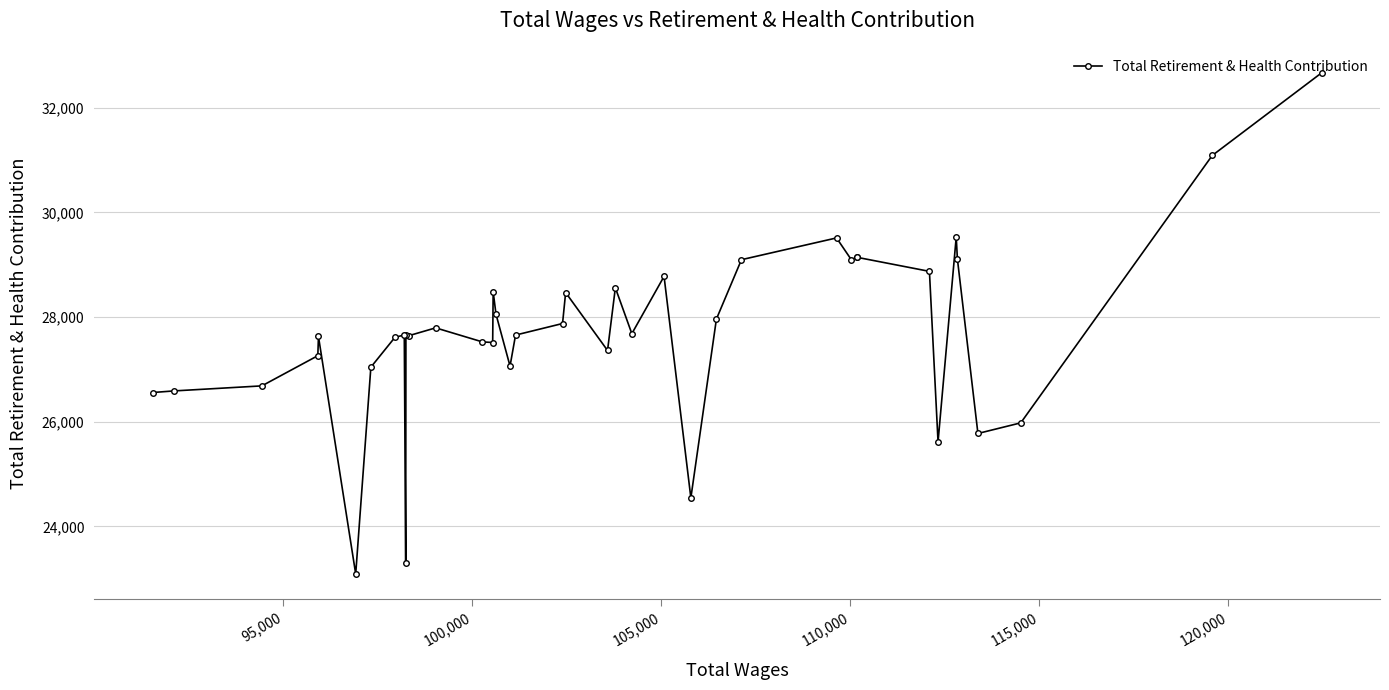

What is the maximum value shown in the chart?

32668